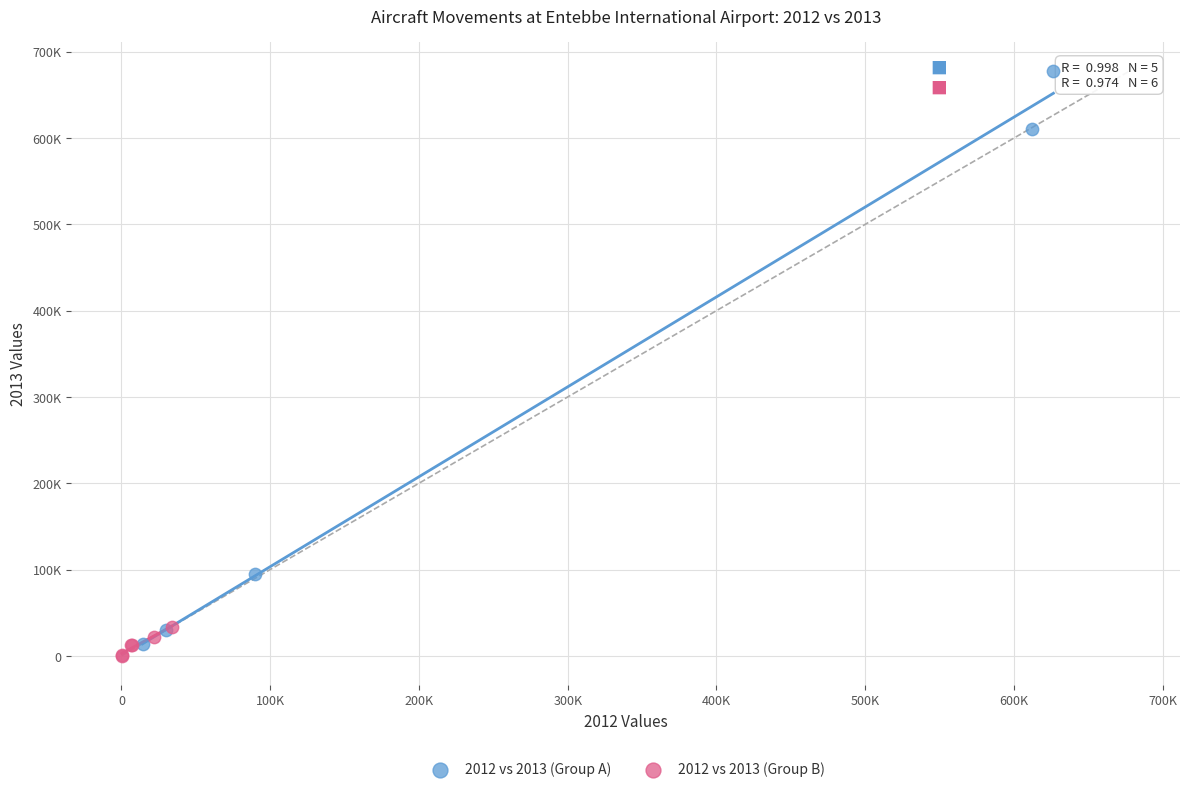

What are all the series names shown in the legend?

2012 vs 2013 (Group A), 2012 vs 2013 (Group B)